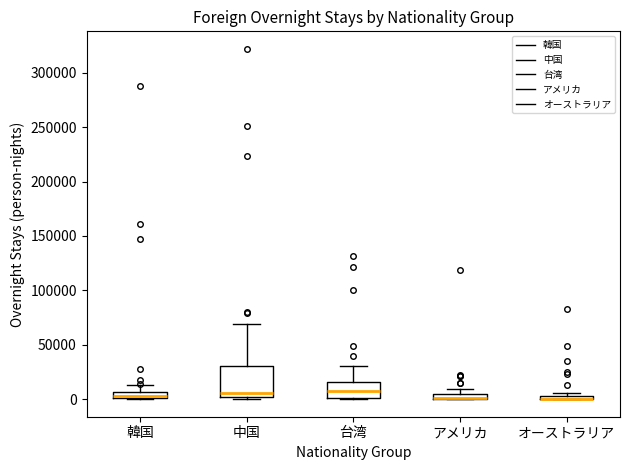

Where does the upper whisker of the box for 中国 end on the y-axis? The values are not printed on the chart, so give them approximately, as read against the axis.

70000